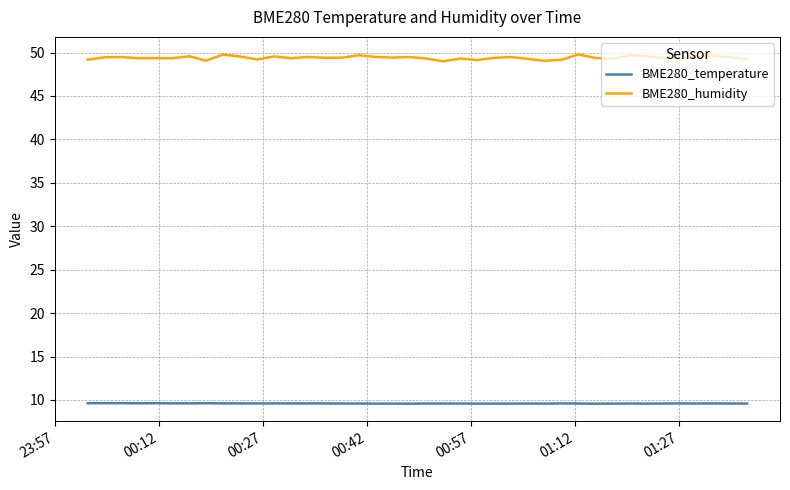

True or false: BME280_humidity and BME280_temperature cross at least once.

False